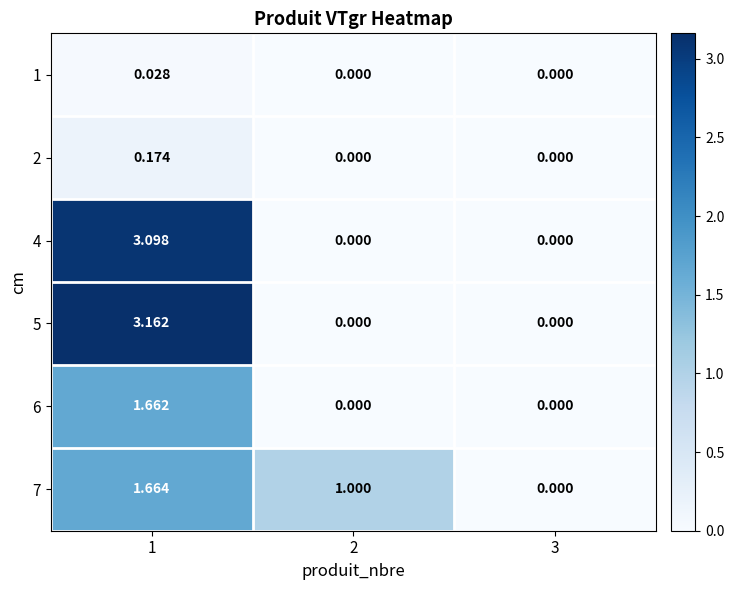

Is the value of 2 at 2 greater than the value of 1 at 1?

No